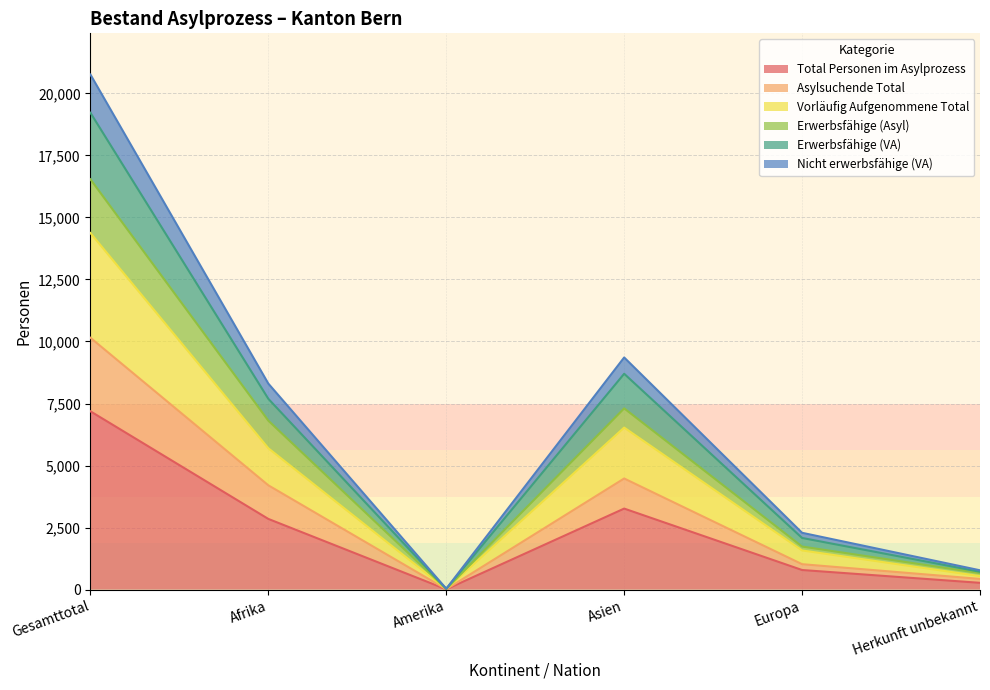

At which category is the sum across all series the highest?

Gesamttotal